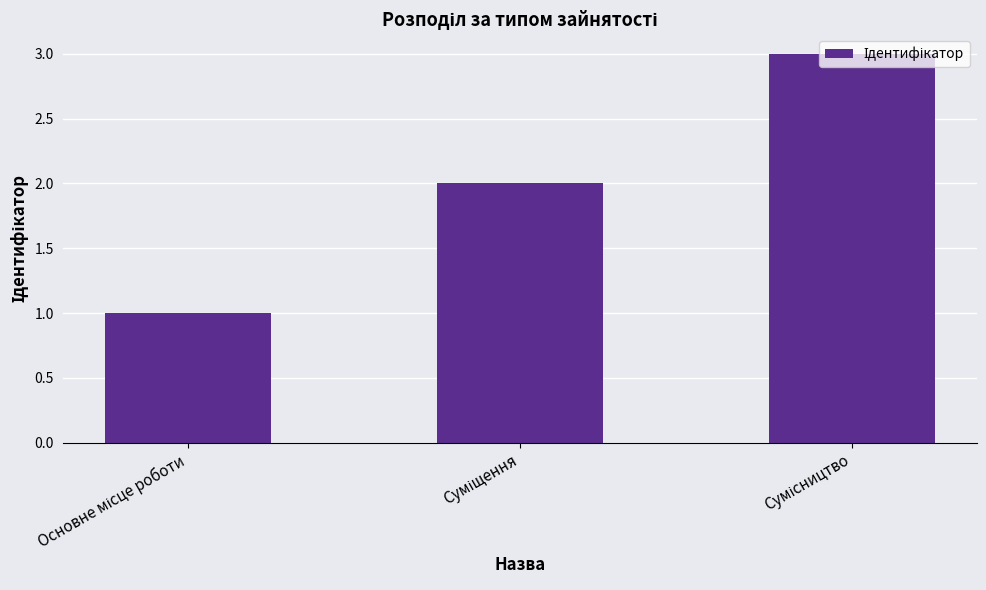

What is the sum of all values?

6